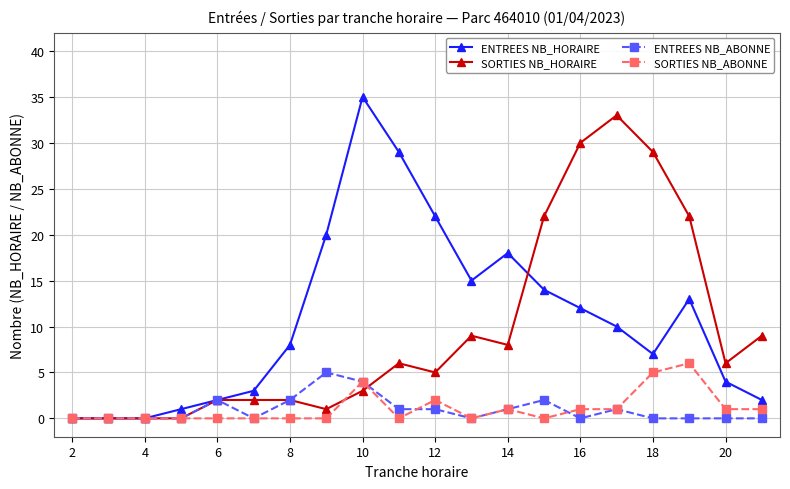

Reading left to right, what are all the values shown in this chart?

ENTREES NB_HORAIRE: 0	0	0	1	2	3	8	20	35	29	22	15	18	14	12	10	7	13	4	2
SORTIES NB_HORAIRE: 0	0	0	0	2	2	2	1	3	6	5	9	8	22	30	33	29	22	6	9
ENTREES NB_ABONNE: 0	0	0	0	2	0	2	5	4	1	1	0	1	2	0	1	0	0	0	0
SORTIES NB_ABONNE: 0	0	0	0	0	0	0	0	4	0	2	0	1	0	1	1	5	6	1	1